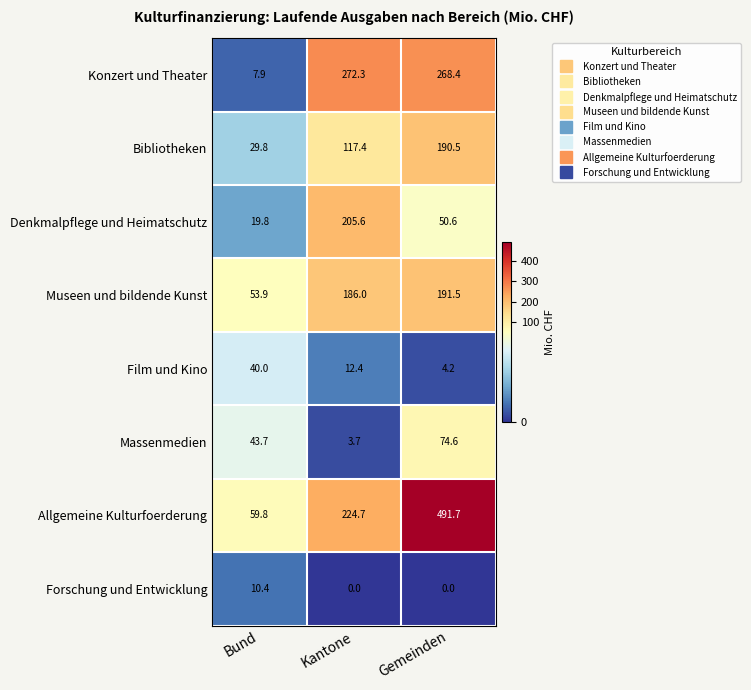

Is the value of Denkmalpflege und Heimatschutz at Bund greater than the value of Massenmedien at Bund?

No